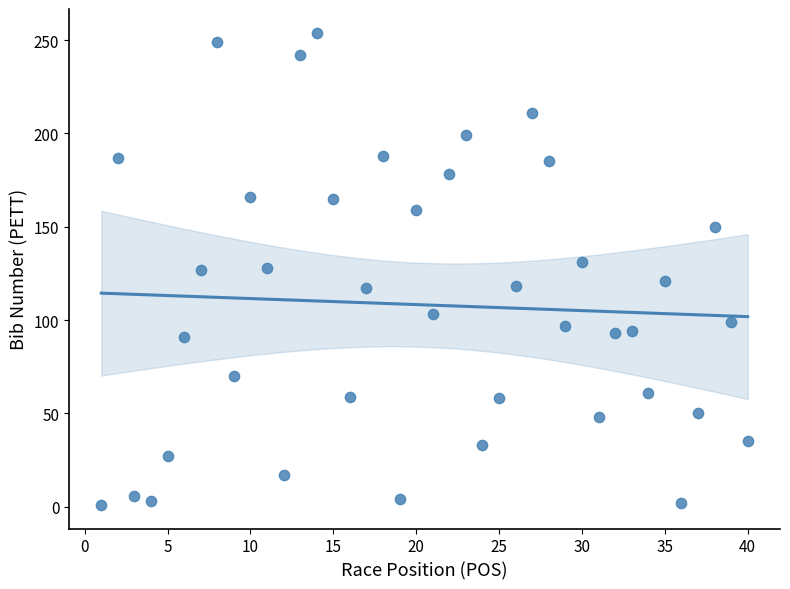

What is the range of X values (max minus min)?

39